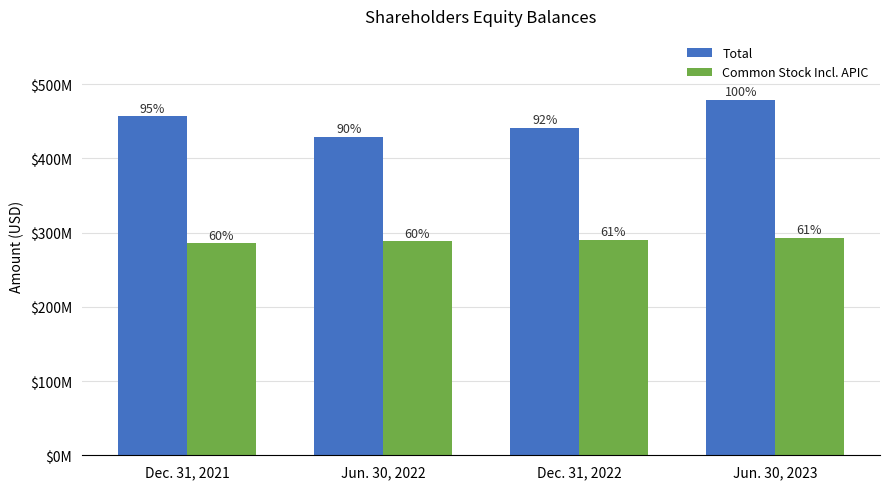

At Dec. 31, 2021, list the series in order from largest to smallest.

Total, Common Stock Incl. APIC